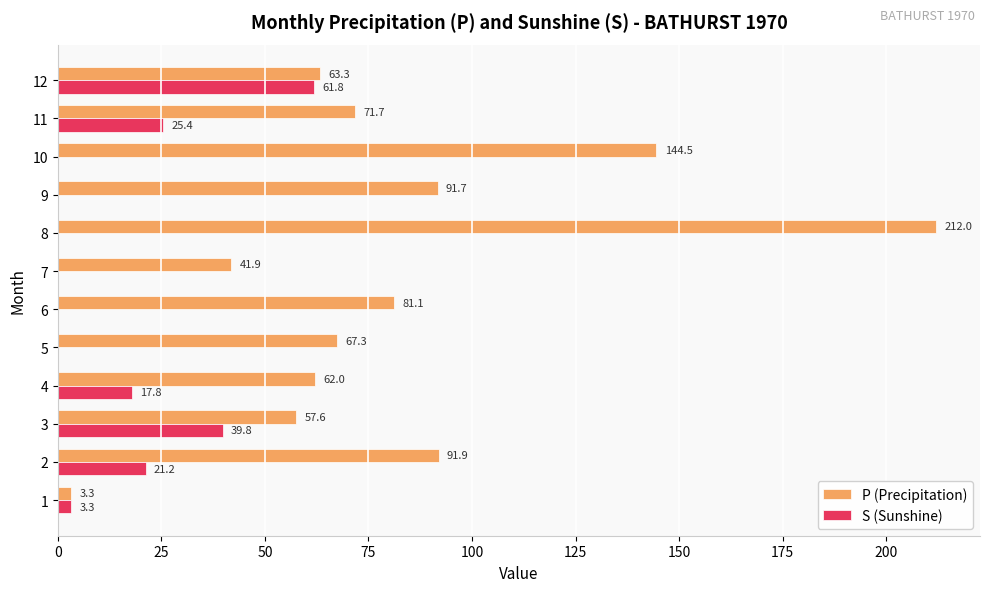

What is the sum of all P (Precipitation) values?

988.3